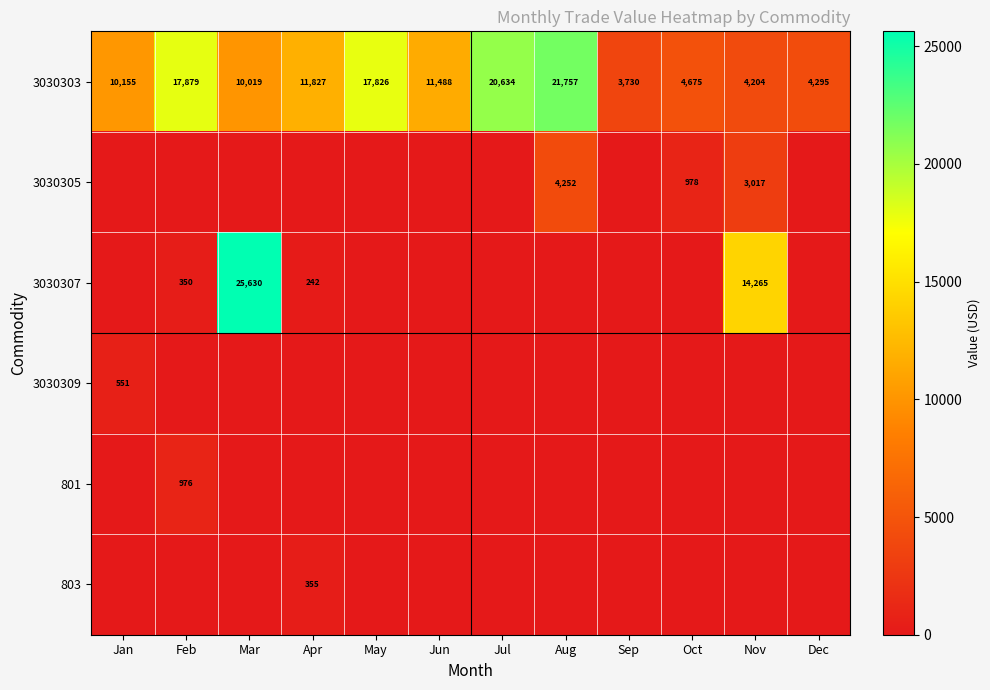

At which label does 3030303 first exceed 11488?

Feb